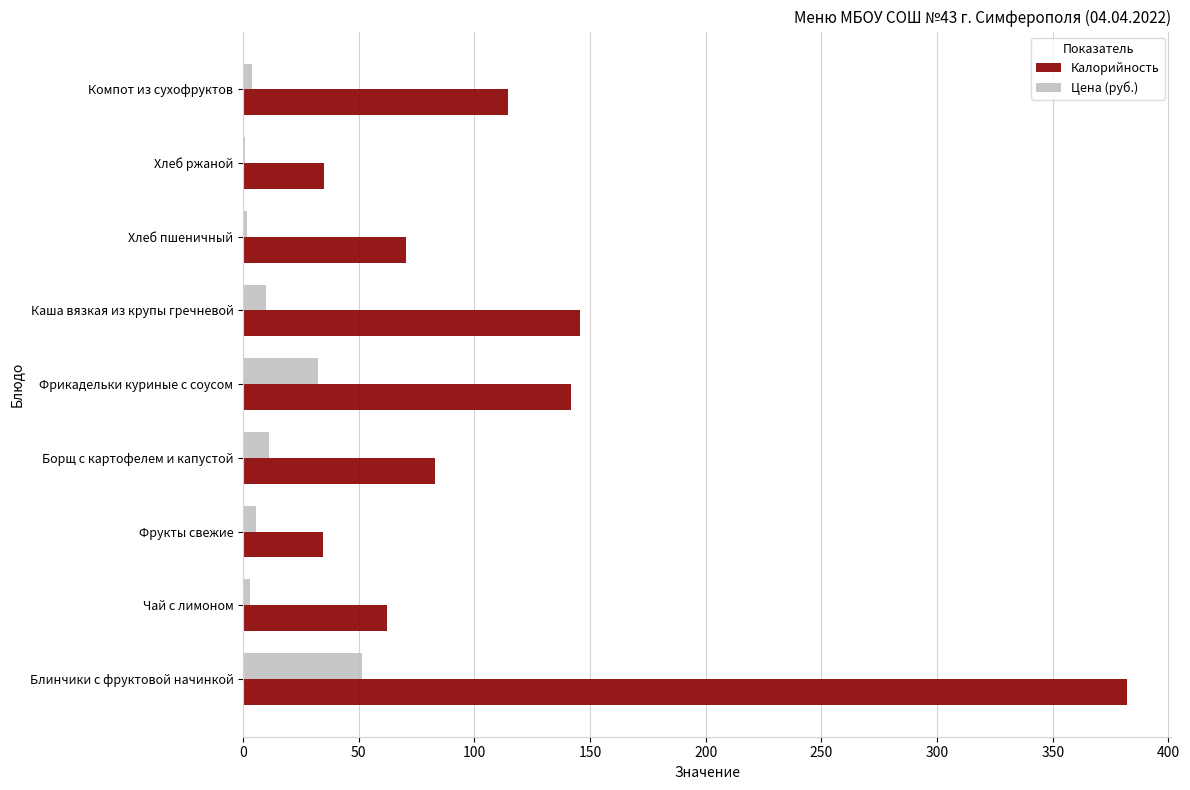

Which series has the largest total across all categories?

Калорийность